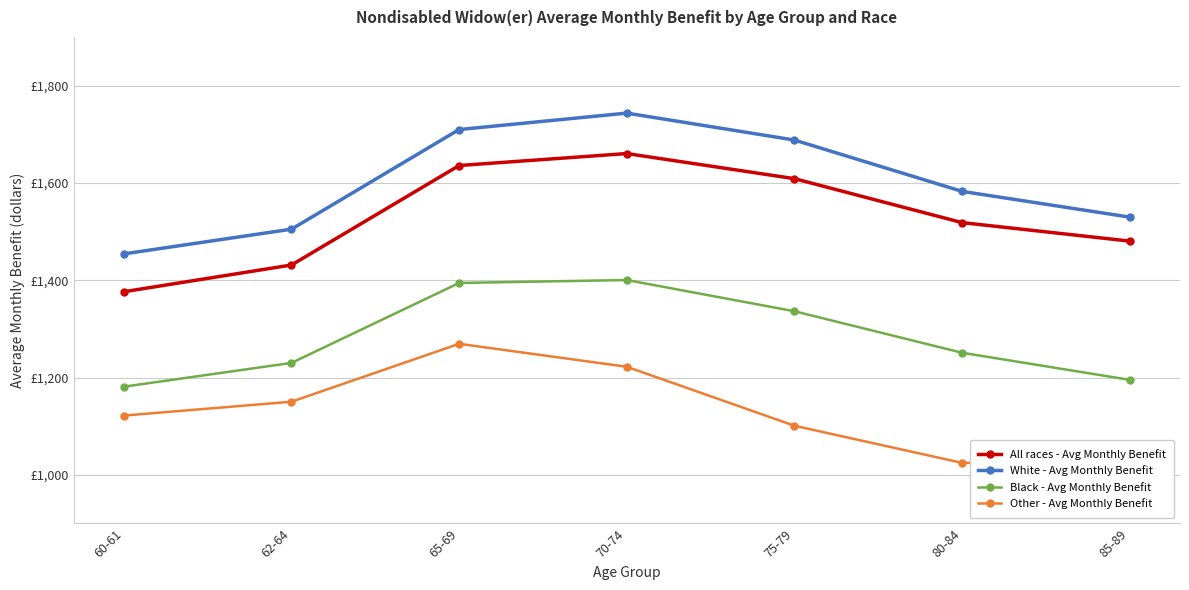

Reading right to left, what are all the values shown in this chart?

All races - Avg Monthly Benefit: 1480.4	1518.4	1608.7	1660.4	1635.8	1431.3	1376.3
White - Avg Monthly Benefit: 1529.7	1582.6	1688.1	1743.5	1709.7	1504.9	1454.1
Black - Avg Monthly Benefit: 1195.2	1251.0	1336.3	1400.4	1394.4	1230.0	1181.2
Other - Avg Monthly Benefit: 1025.0	1024.6	1100.9	1222.1	1269.3	1150.3	1121.8